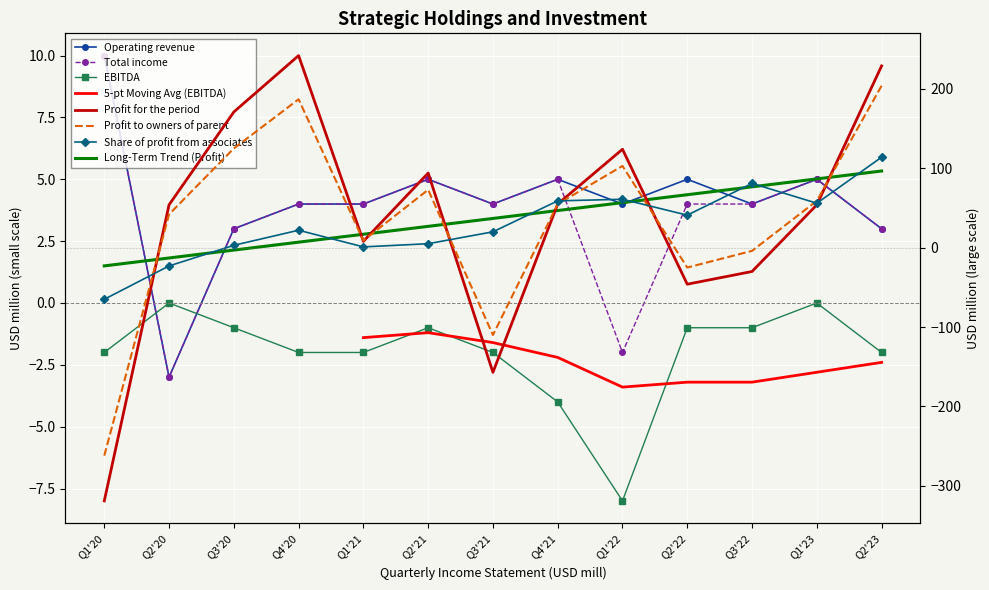

List the labels in order of Operating revenue value, largest first.

Q1'20, Q2'21, Q4'21, Q2'22, Q1'23, Q4'20, Q1'21, Q3'21, Q1'22, Q3'22, Q3'20, Q2'23, Q2'20